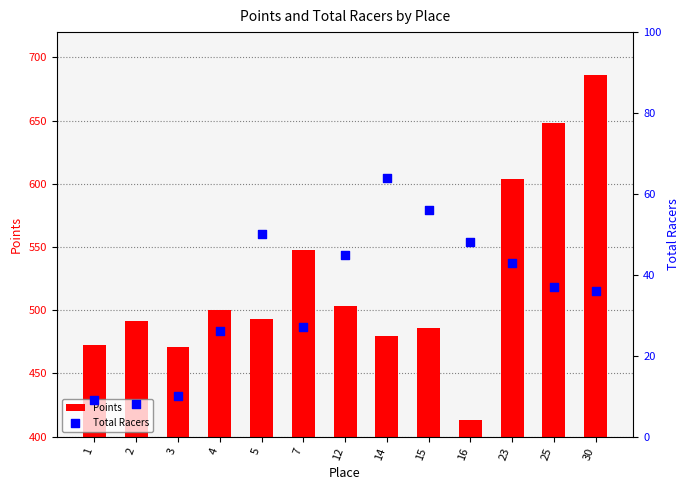

What are all the series names shown in the legend?

Points, Total Racers